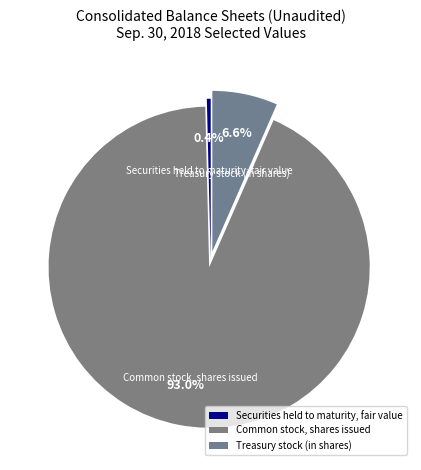

The Treasury stock (in shares) slice represents 1% of the pie. True or false?

False